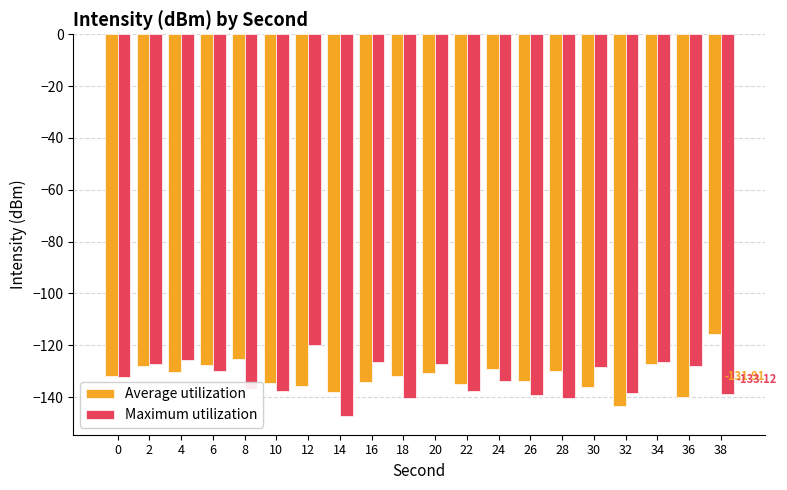

Rank the series at 24 from highest to lowest value.

Average utilization, Maximum utilization